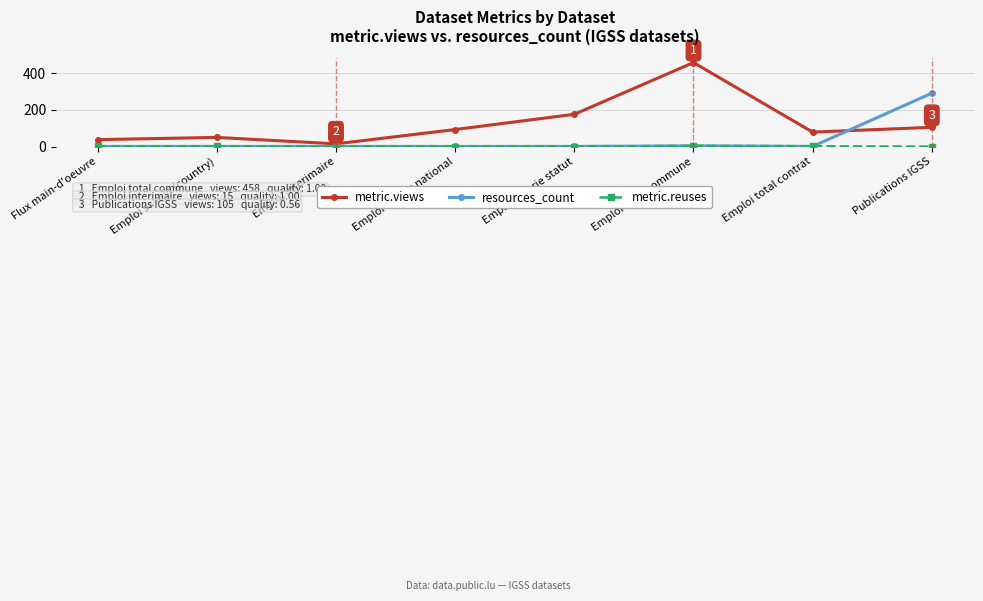

The resources_count series shows 445 at Publications IGSS. True or false?

False